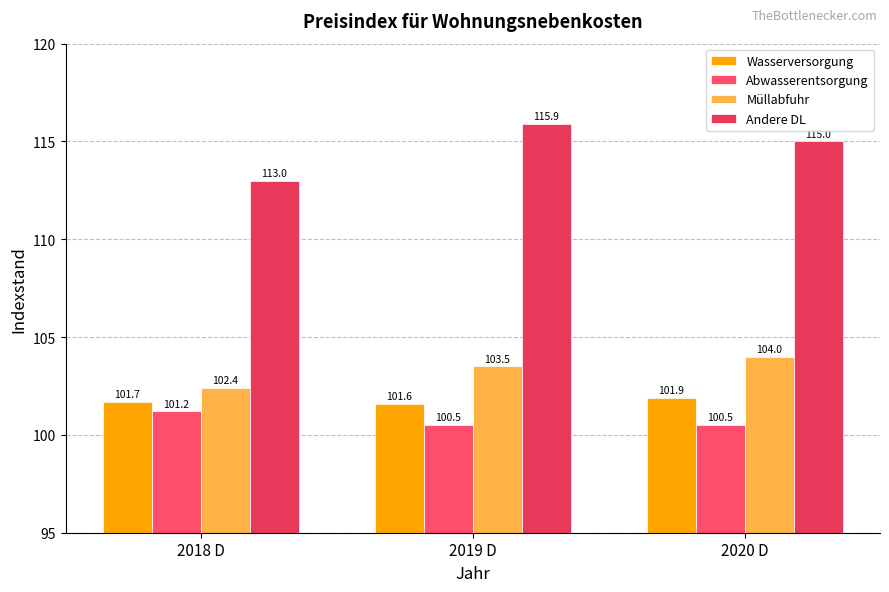

What is the difference between the maximum and second lowest values in the Andere DL series?

0.9